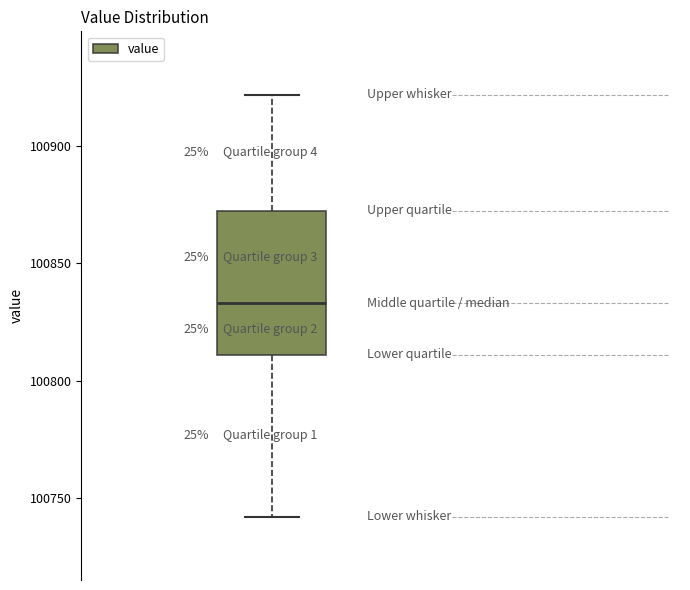

Transcribe this box plot: give where the median line is, the range the box spans, and where the two whiskers end, as read against the y-axis. The values are not printed on the chart, so give them approximately, as read against the axis.

median 100835, box 100810 to 100875, whiskers 100740 to 100920